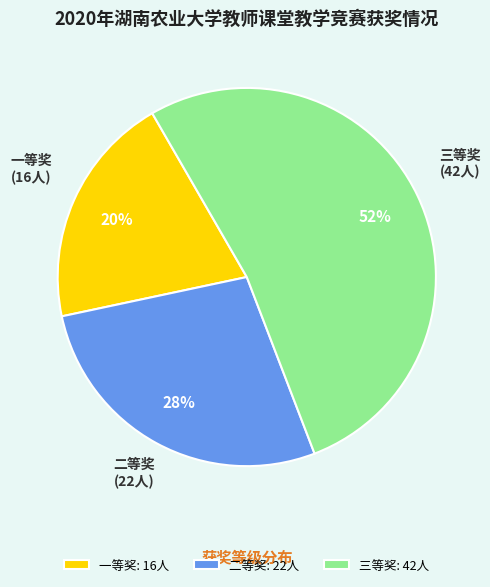

To the nearest percent, what portion does 一等奖 represent?

20%